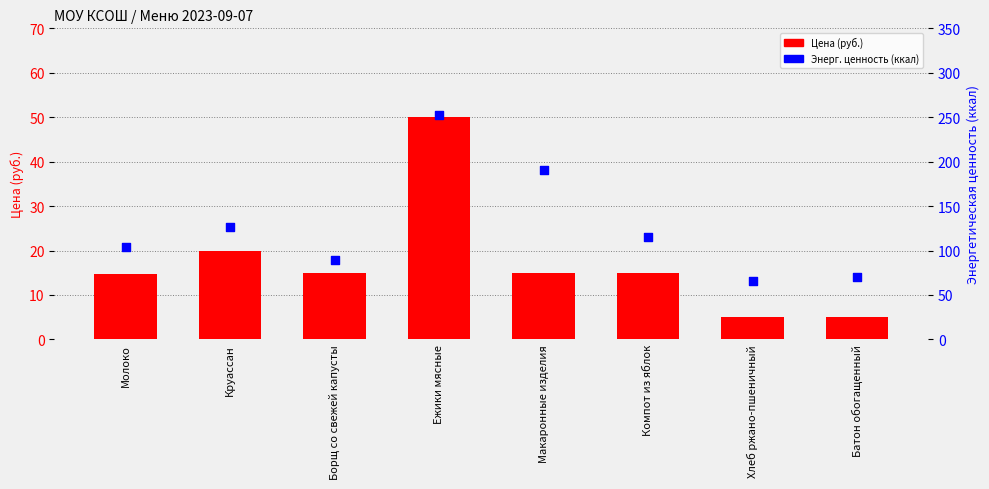

Which series has the widest spread of Y values?

Энерг. ценность (ккал)